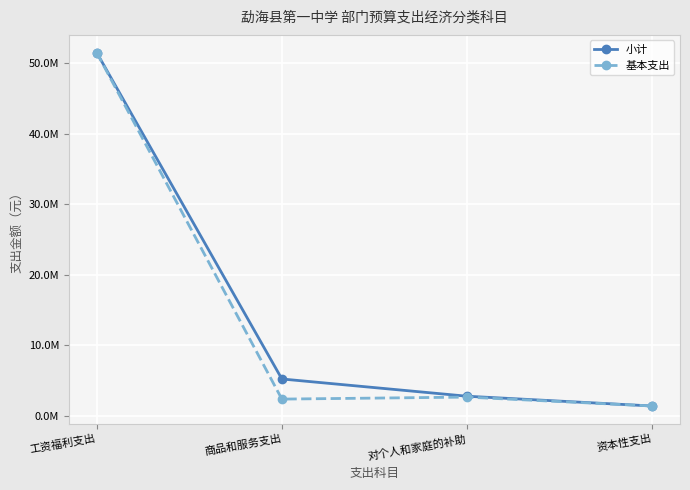

Is it true that 小计 equals 5183730.8 at 商品和服务支出?

True